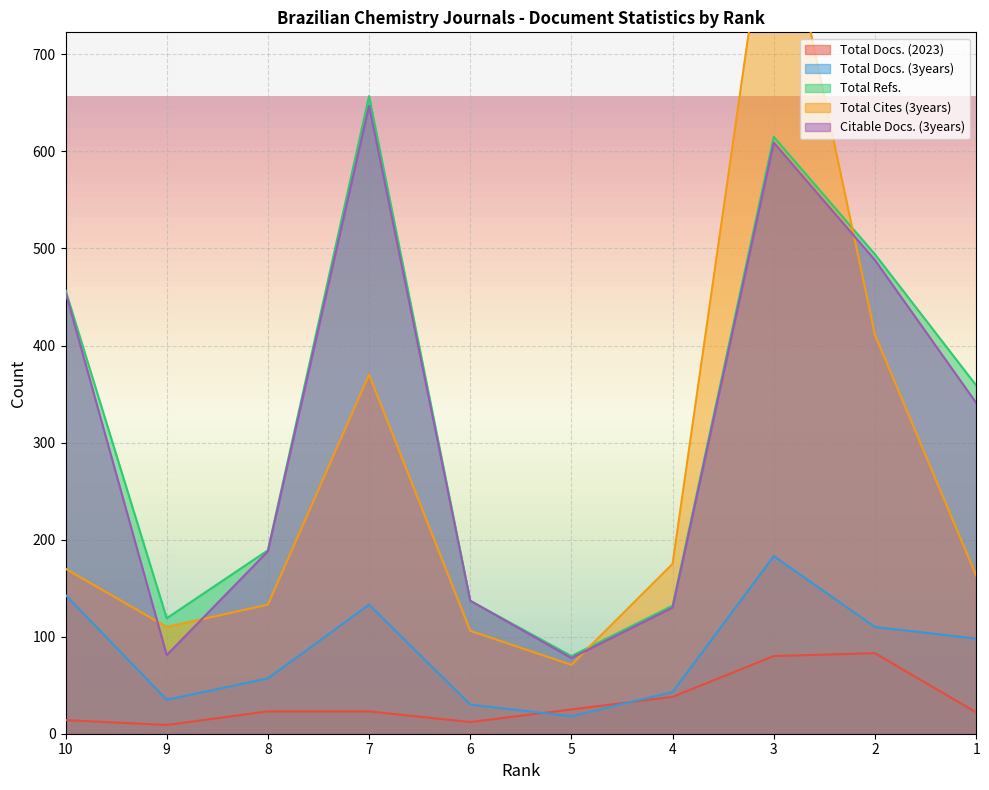

What is the maximum value shown in the chart?

902